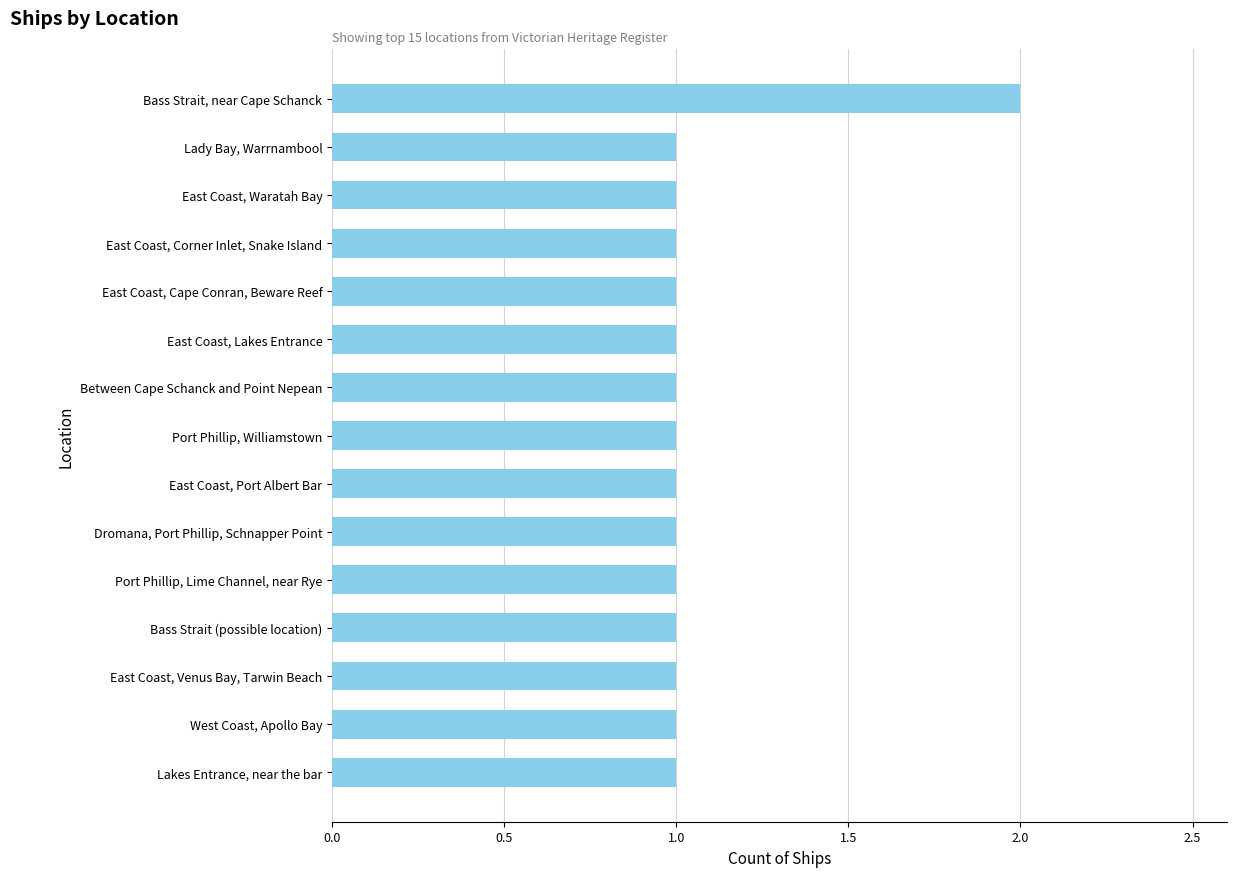

Is it true that the value at East Coast, Venus Bay, Tarwin Beach is 2?

False